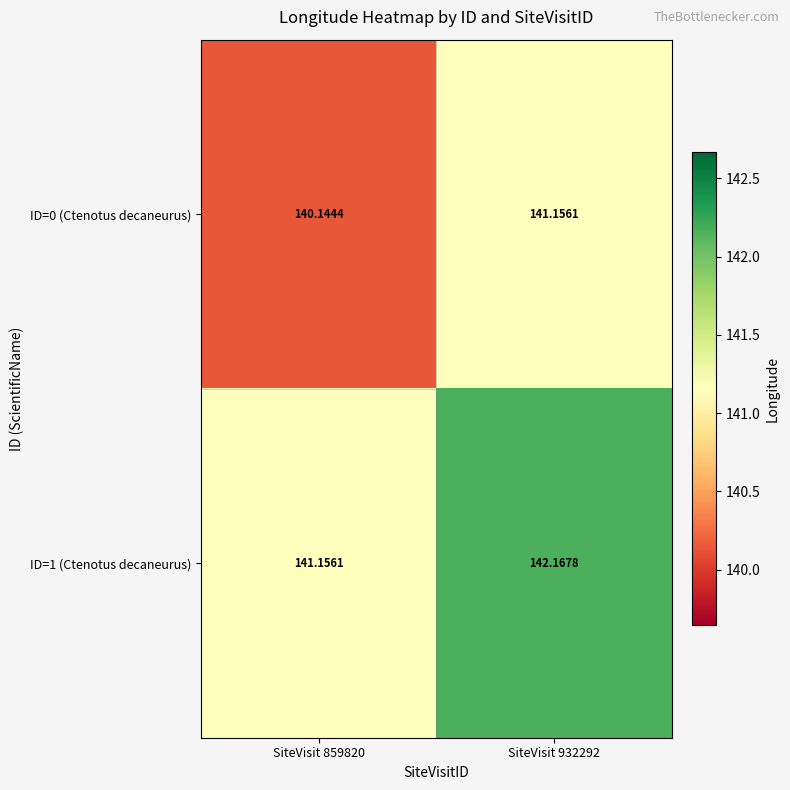

Between SiteVisit 932292 and SiteVisit 859820, which is larger?

SiteVisit 932292